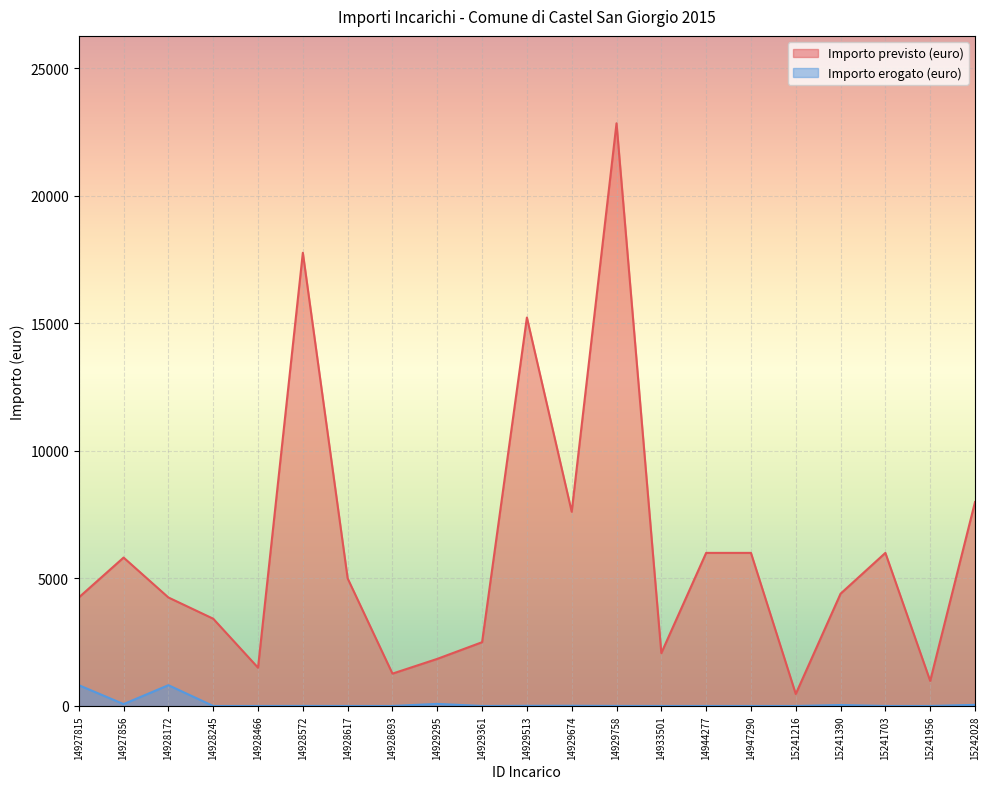

Rank the series by their maximum value, from lowest to highest.

Importo erogato (euro), Importo previsto (euro)